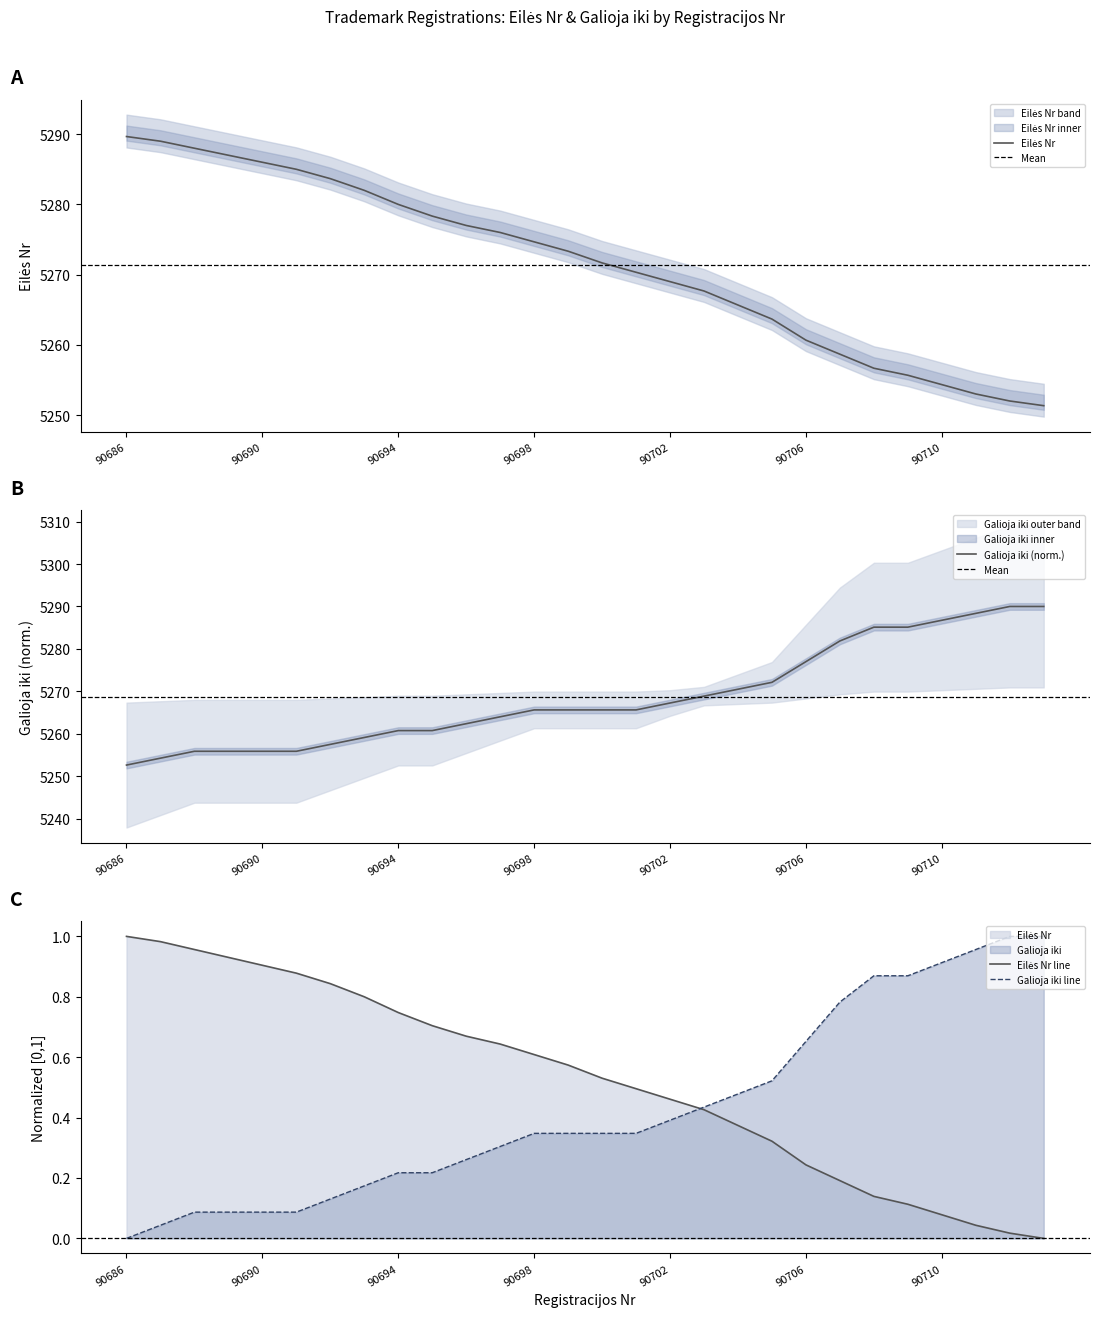

At which category does the chart reach its minimum across all series?

90686